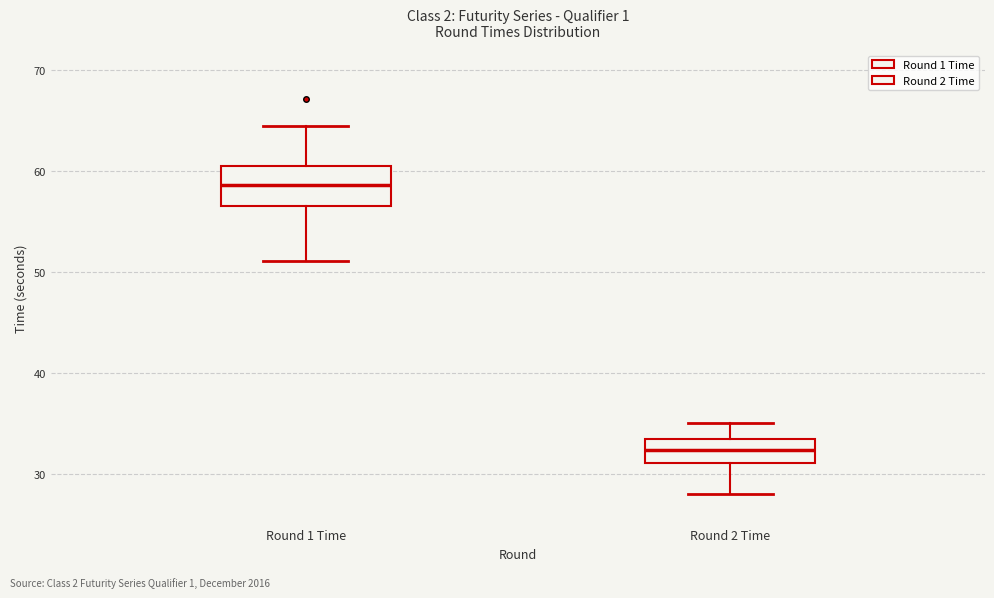

Which box has the lowest median line?

Round 2 Time